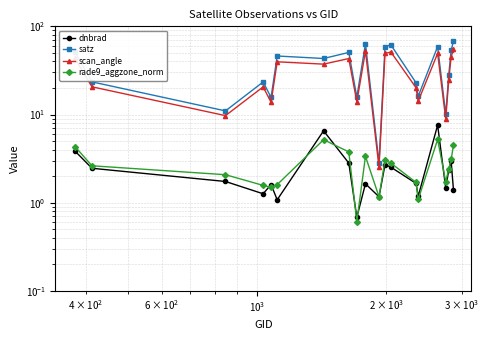

How many interior local peaks does the rade9_aggzone_norm series have?

4